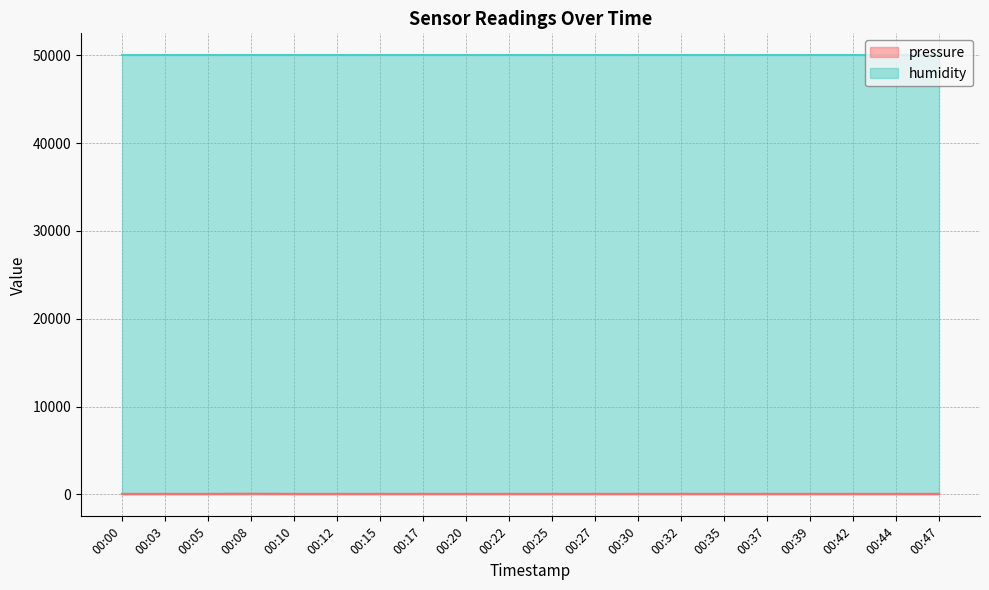

What is the value of the 3rd point from the left?

59.6